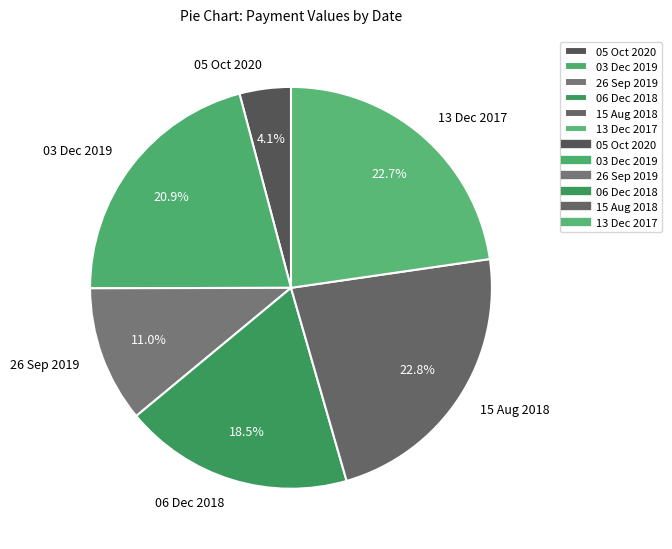

To the nearest percent, what is the combined percentage of 15 Aug 2018 and 03 Dec 2019?

44%